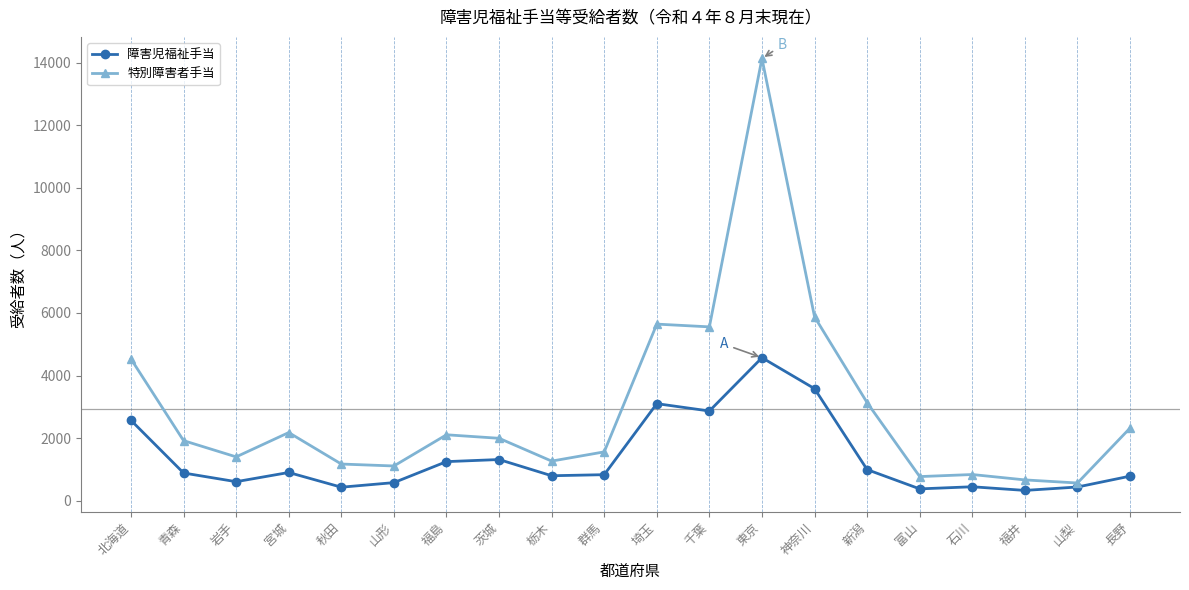

What position from the right is 山梨?

2